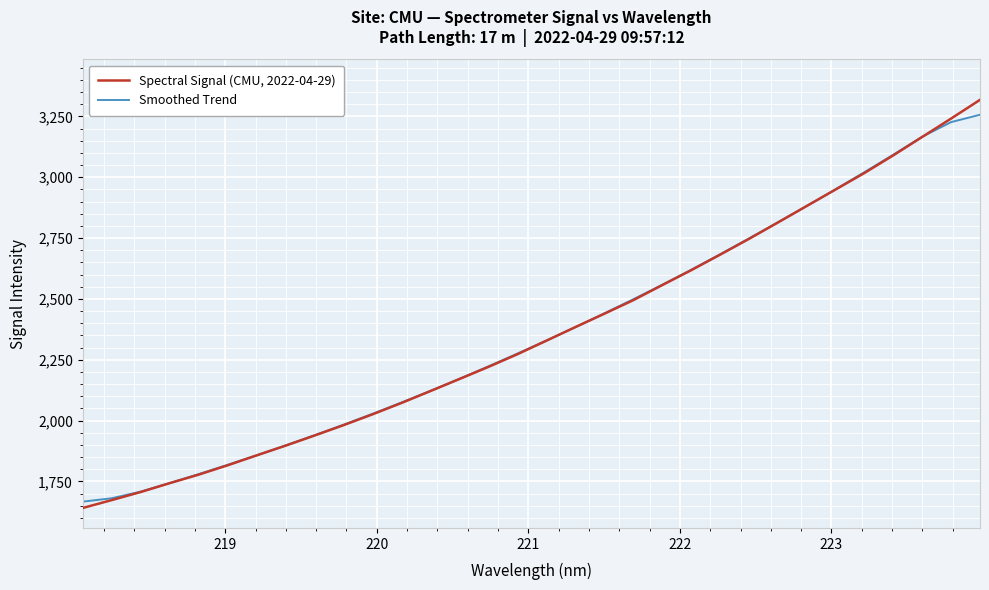

True or false: Spectral Signal (CMU, 2022-04-29) and Smoothed Trend cross at least once.

True